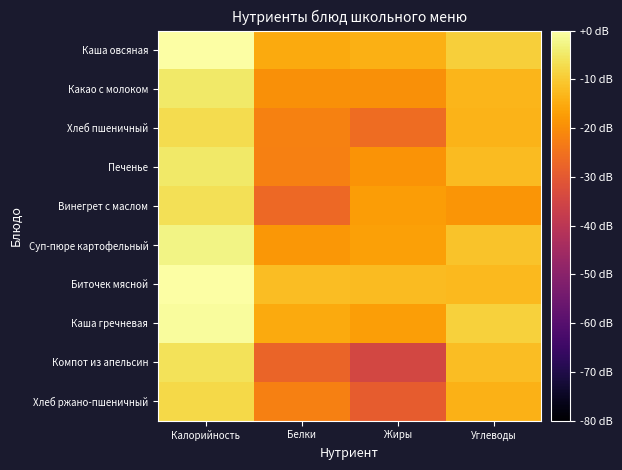

Reading right to left, transcribe all the data shown in this chart.

Каша овсяная: Углеводы=-9.2	Жиры=-14.1	Белки=-15.2	Калорийность=-0.2
Какао с молоком: Углеводы=-13.3	Жиры=-19.7	Белки=-19.4	Калорийность=-4.9
Хлеб пшеничный: Углеводы=-13.5	Жиры=-26.0	Белки=-21.9	Калорийность=-6.9
Печенье: Углеводы=-12.4	Жиры=-18.8	Белки=-22.3	Калорийность=-4.8
Винегрет с маслом: Углеводы=-18.5	Жиры=-17.4	Белки=-26.8	Калорийность=-6.3
Суп-пюре картофельный: Углеводы=-11.1	Жиры=-16.9	Белки=-18.3	Калорийность=-2.5
Биточек мясной: Углеводы=-12.6	Жиры=-12.4	Белки=-11.9	Калорийность=0.0
Каша гречневая: Углеводы=-8.8	Жиры=-17.1	Белки=-15.2	Калорийность=-0.8
Компот из апельсин: Углеводы=-12.1	Жиры=-34.6	Белки=-27.6	Калорийность=-6.0
Хлеб ржано-пшеничный: Углеводы=-13.9	Жиры=-29.2	Белки=-22.4	Калорийность=-7.6